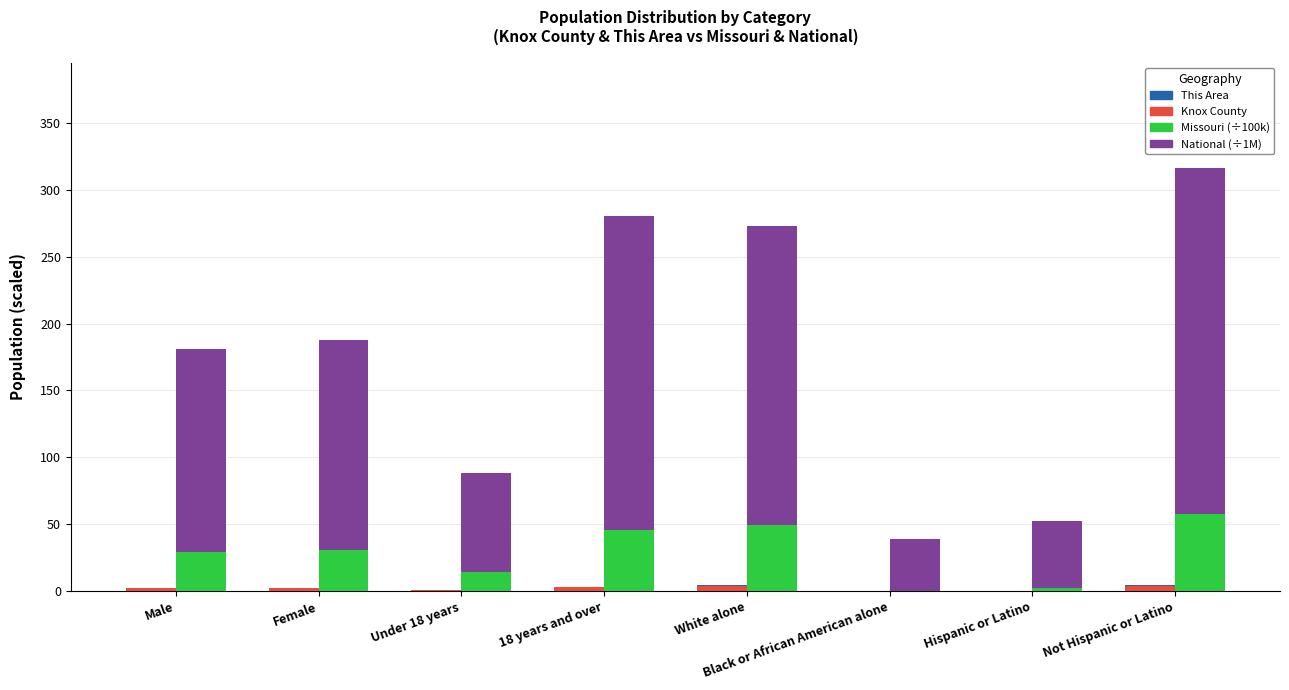

What are all the series names shown in the legend?

Knox County, This Area, Missouri (÷100k), National (÷1M)